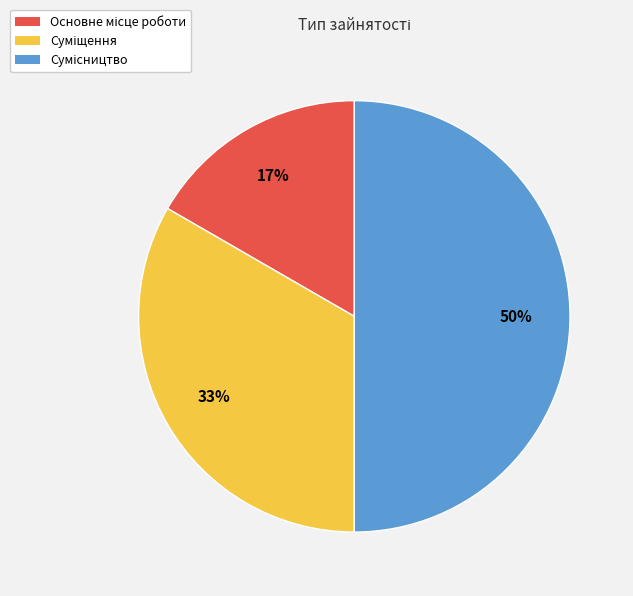

To the nearest percent, what is the difference between the largest and smallest slice percentages?

33%